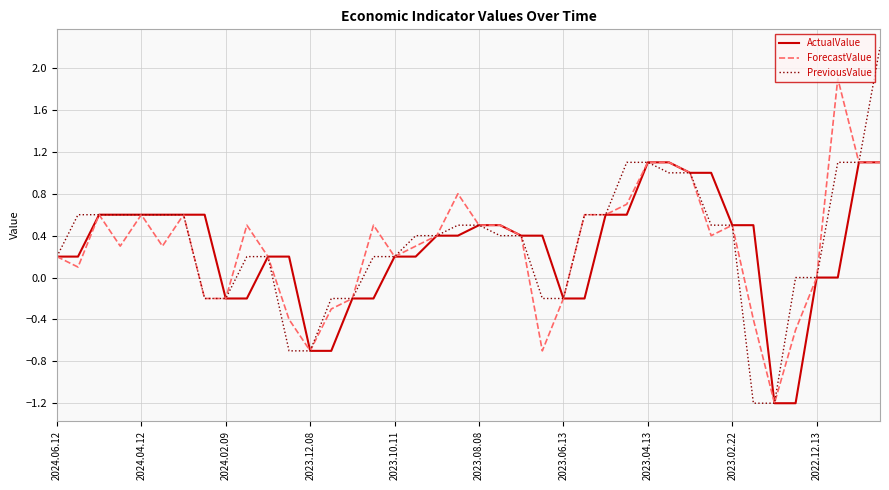

What is the maximum value shown in the chart?

2.2